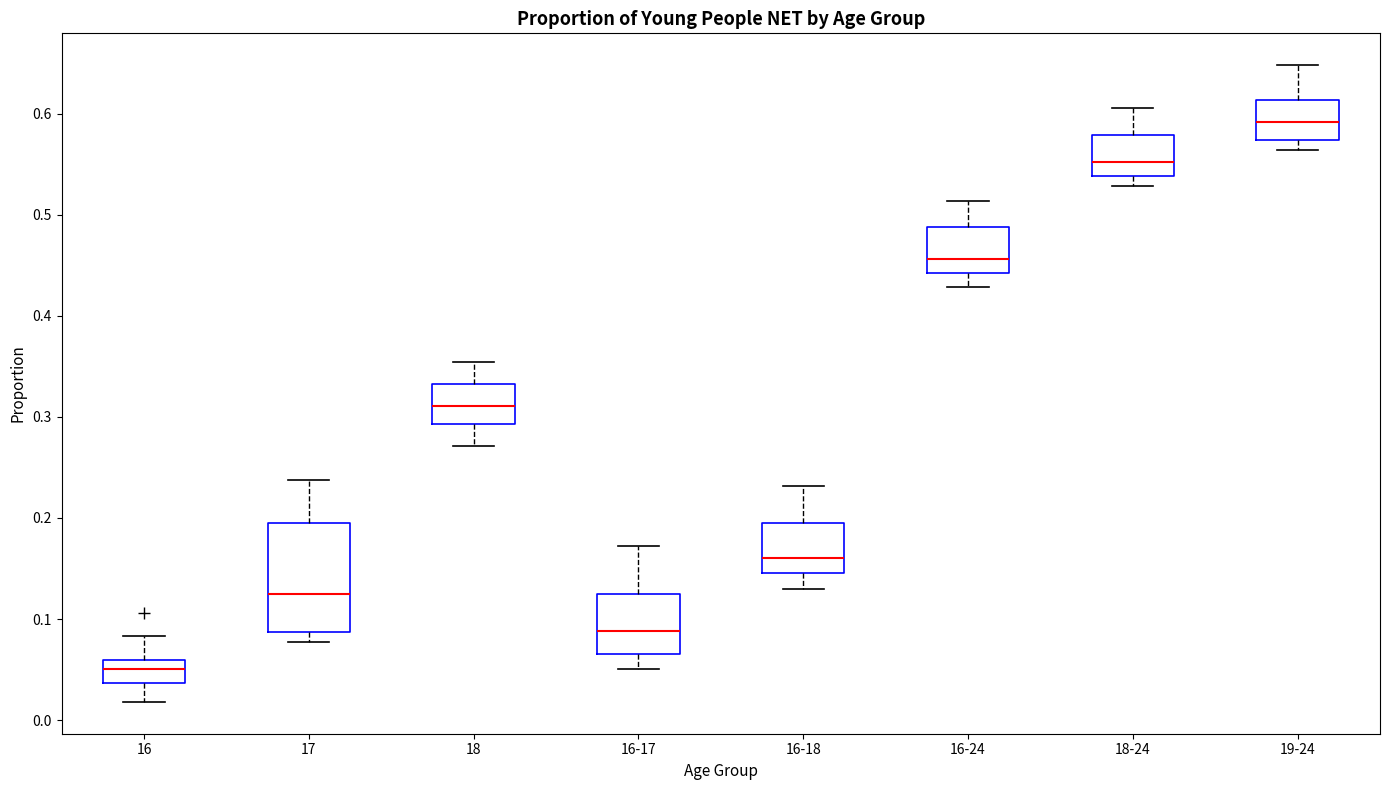

Which box has the lowest median line?

16